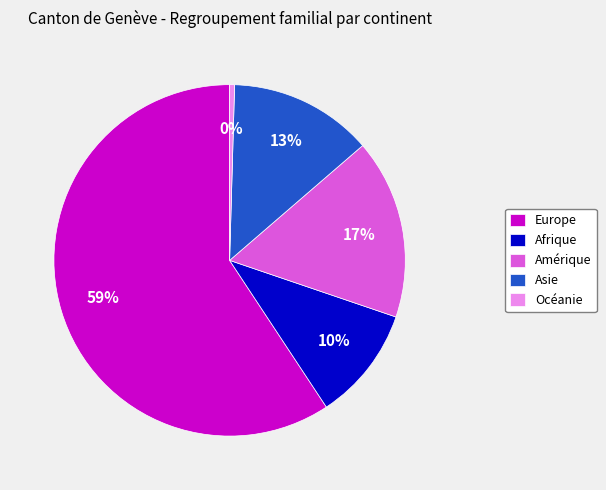

The Océanie slice represents 9% of the pie. True or false?

False